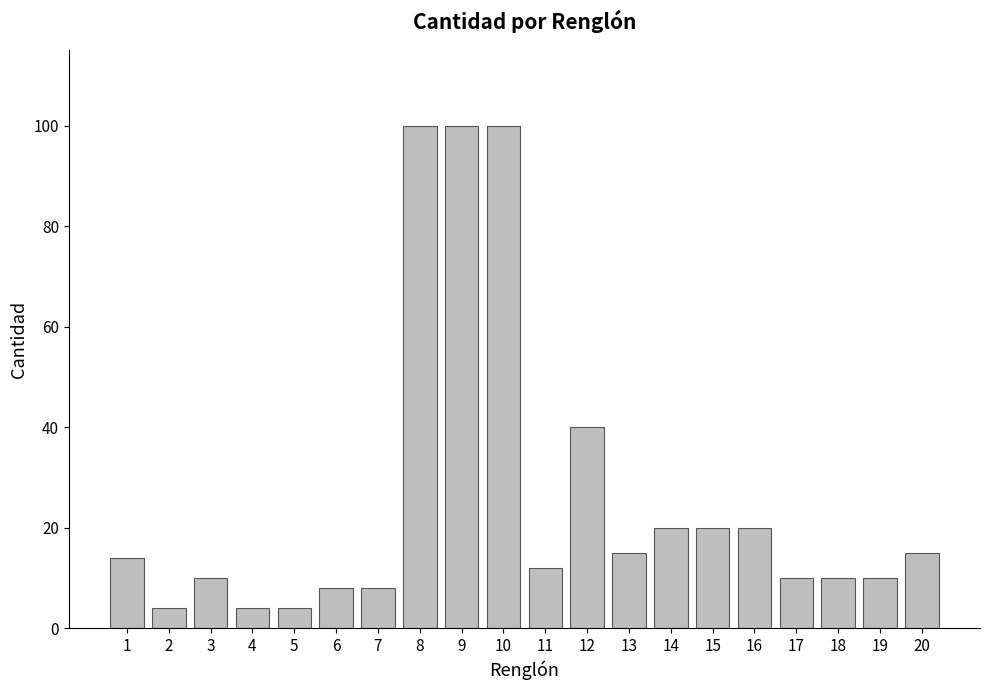

The chart shows a value of 8 at 6. True or false?

True